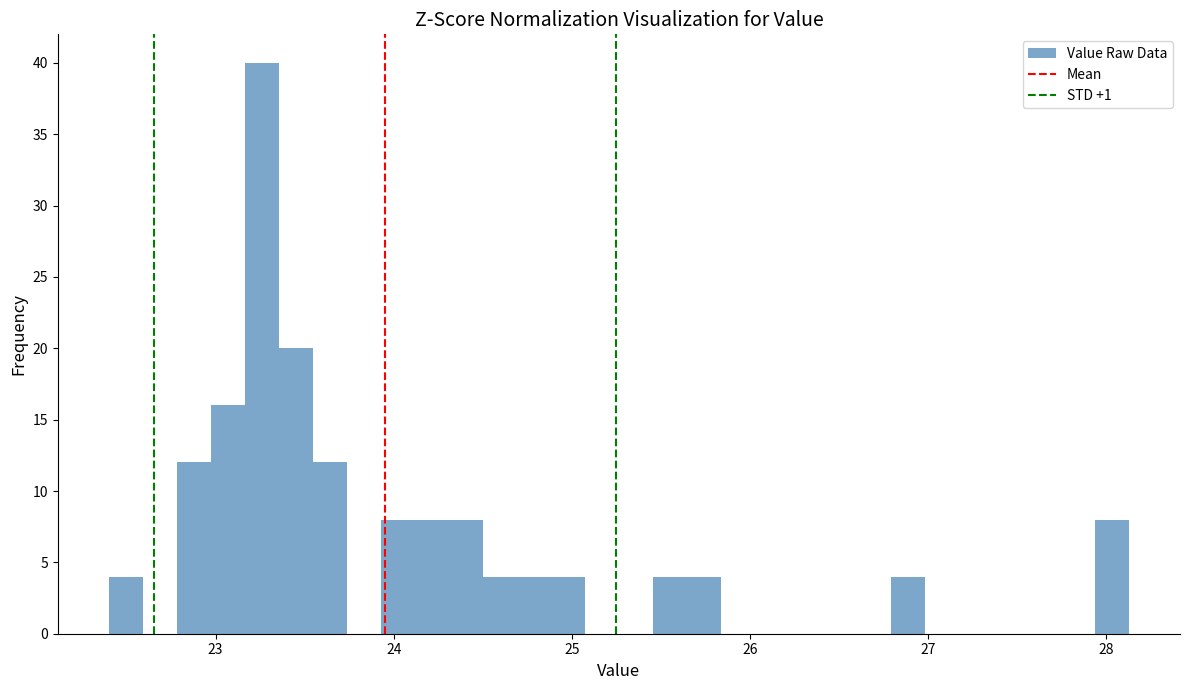

Read against the x-axis, roughly where is the centre of the tallest bar?

23.3